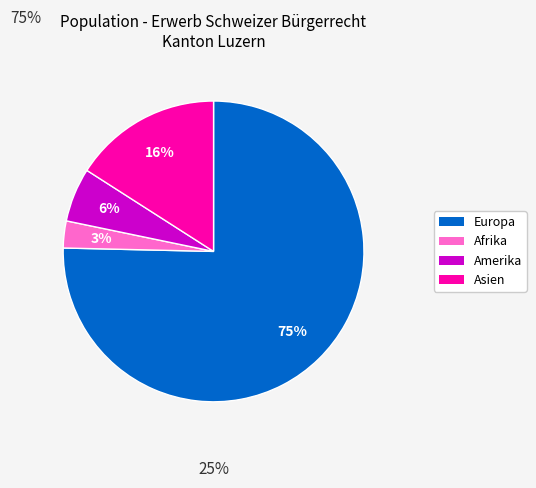

Is there a majority slice in this chart?

Yes